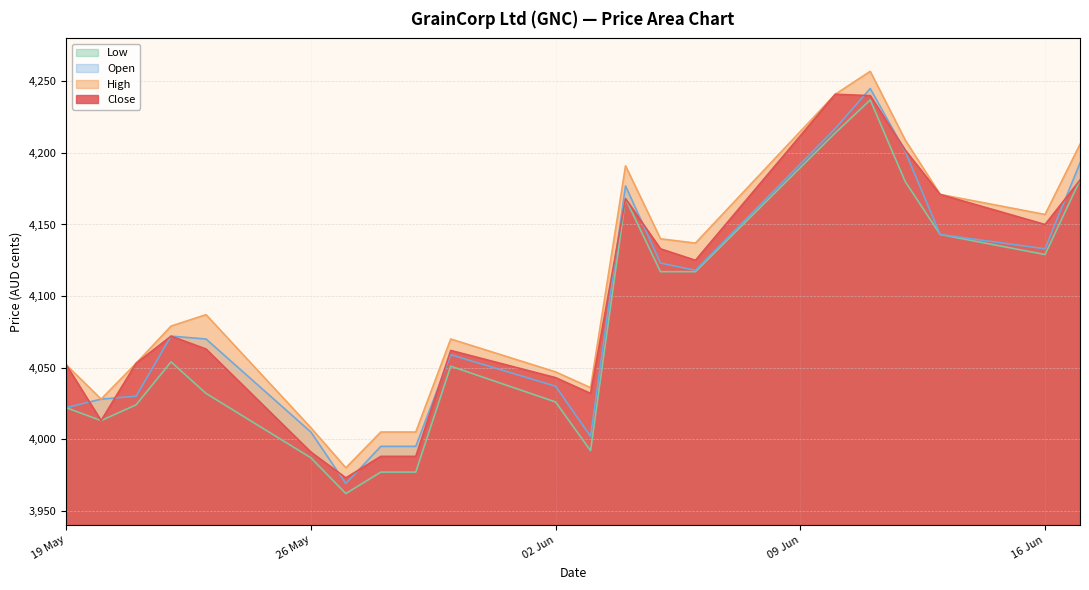

At which category does the chart reach its minimum across all series?

27.05.2025